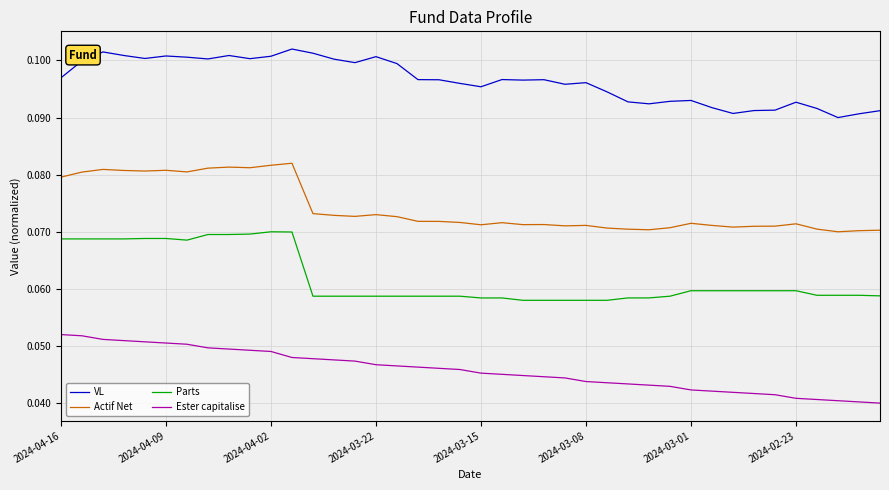

Which series has the largest total across all categories?

VL